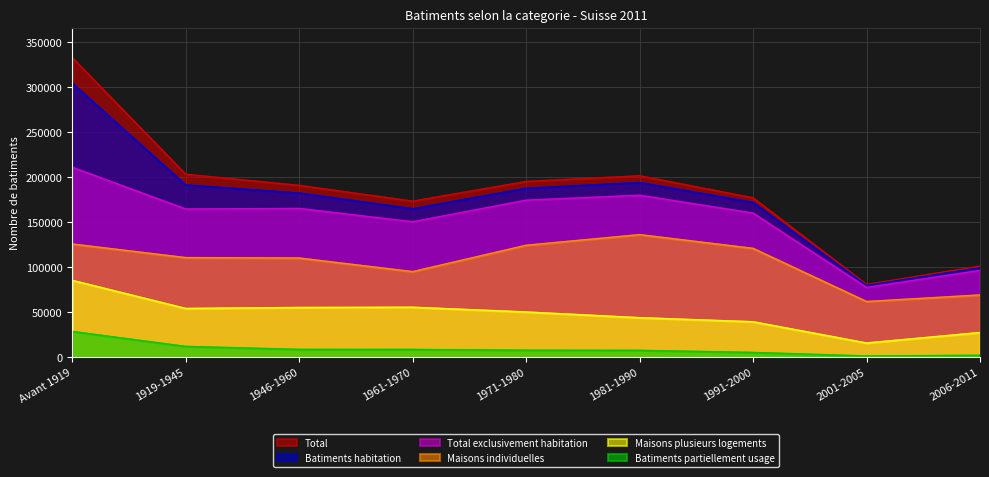

What is the label of the 6th point from the left?

1981-1990